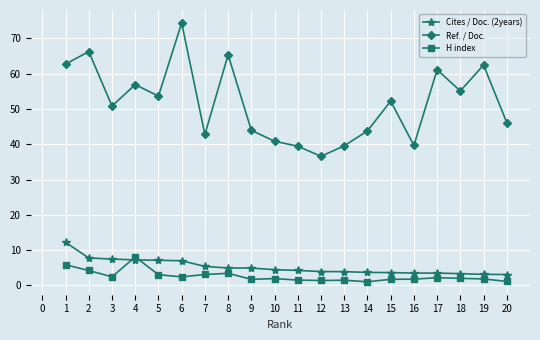

At which category is the sum across all series the highest?

6